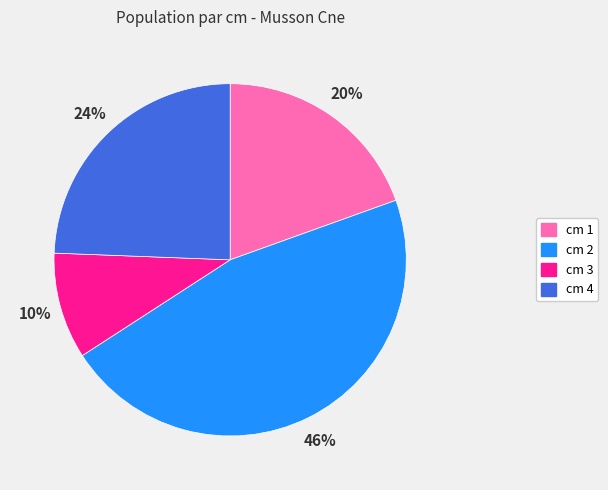

The cm 2 slice represents 37% of the pie. True or false?

False